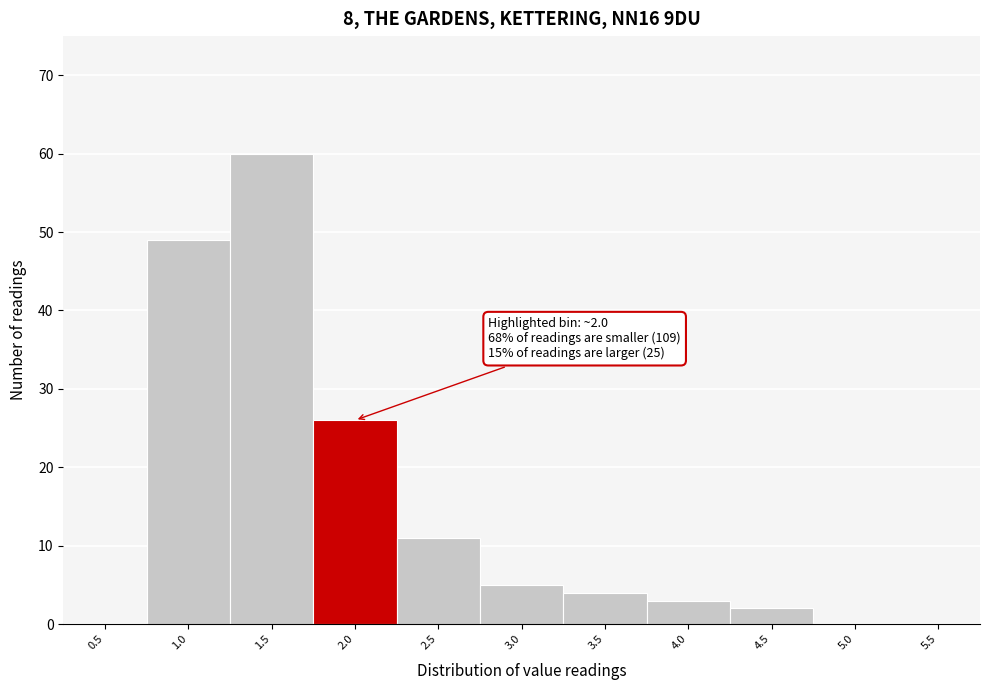

Reading left to right, what are all the values shown in this chart?

0.5=0	1.0=49	1.5=60	2.0=26	2.5=11	3.0=5	3.5=4	4.0=3	4.5=2	5.0=0	5.5=0